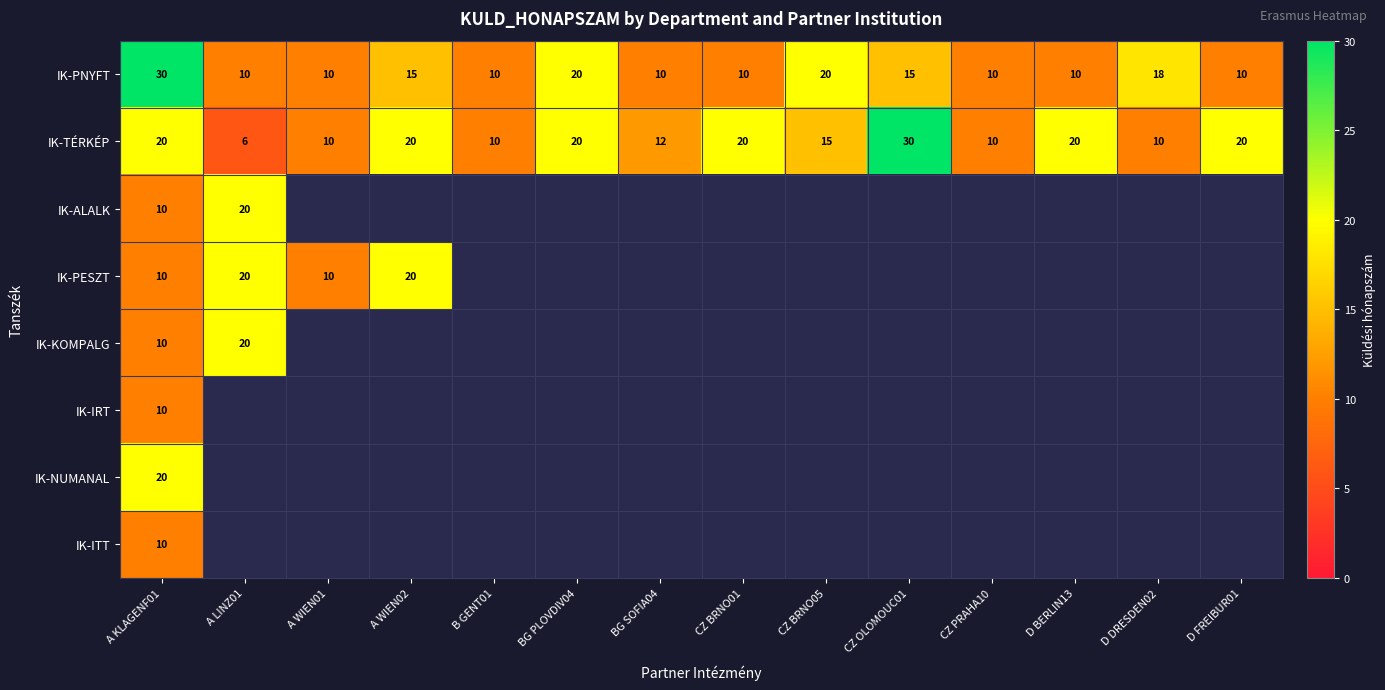

The IK-TÉRKÉP series shows 8.2 at A WIEN02. True or false?

False